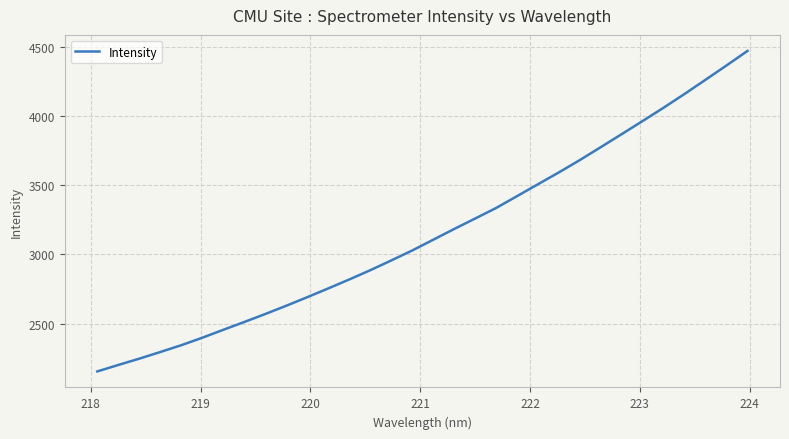

What is the maximum value shown in the chart?

4469.8